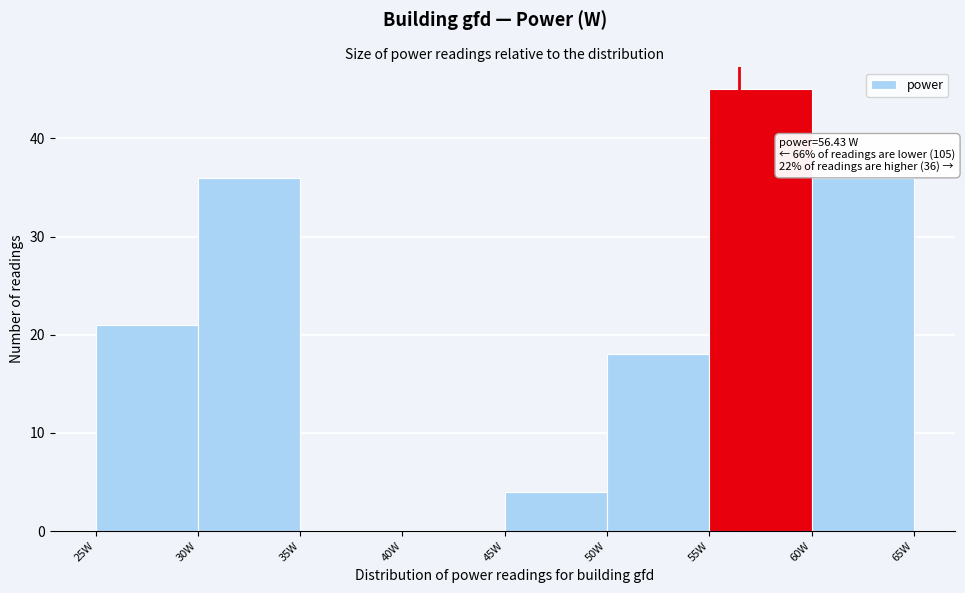

Which range on the x-axis has the tallest bar?

55 to 60